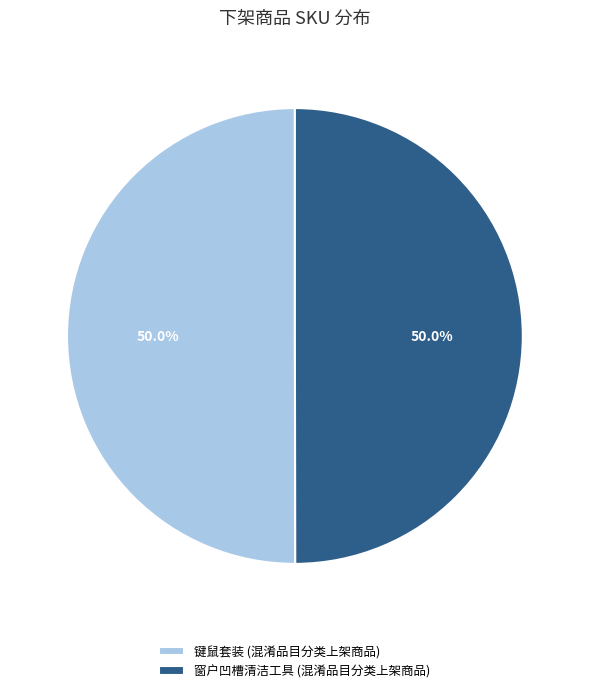

What percentage is the 窗户凹槽清洁工具 (混淆品目分类上架商品) slice, to the nearest percent?

50%